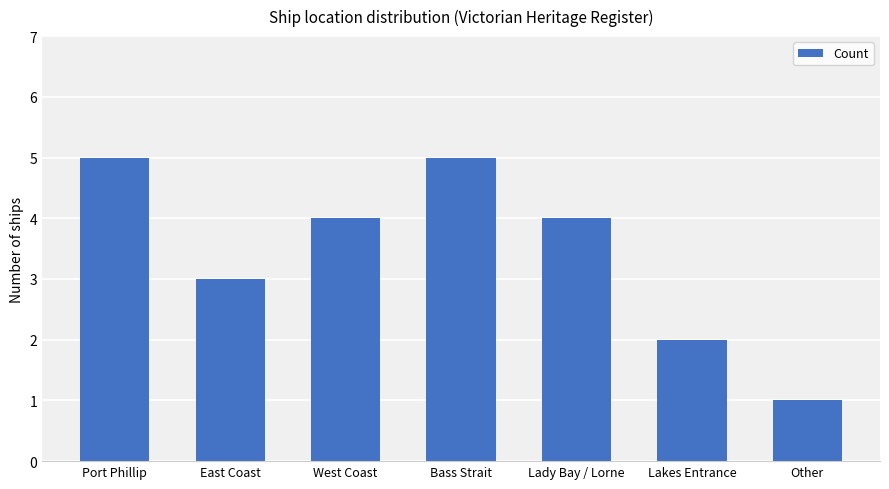

The chart shows a value of 3 at East Coast. True or false?

True